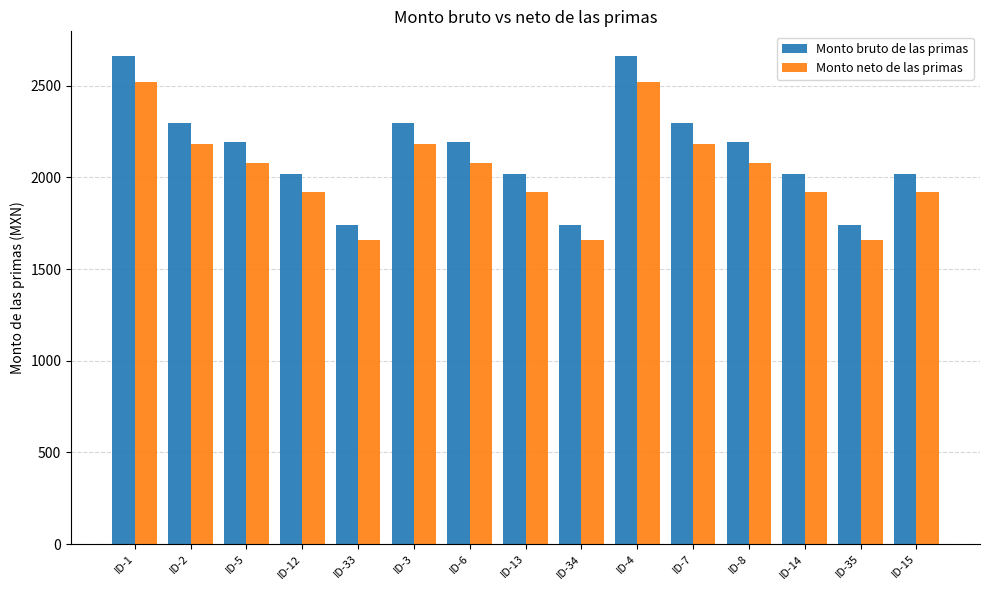

What is the difference between the maximum and minimum values in the Monto bruto de las primas series?

924.8